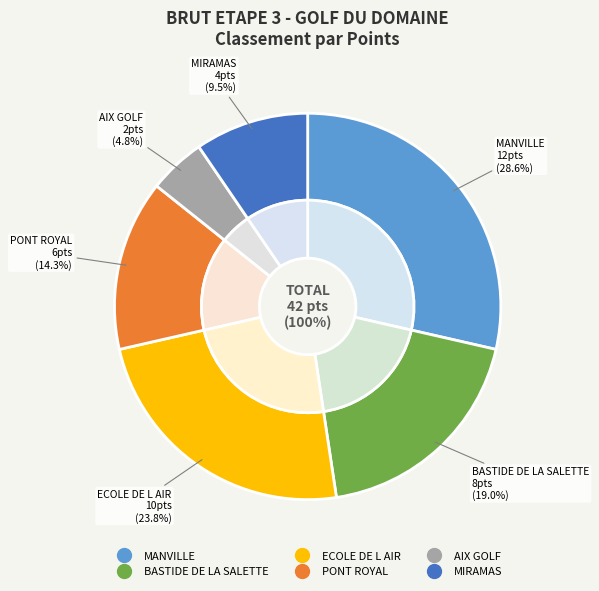

Is there a majority slice in this chart?

No